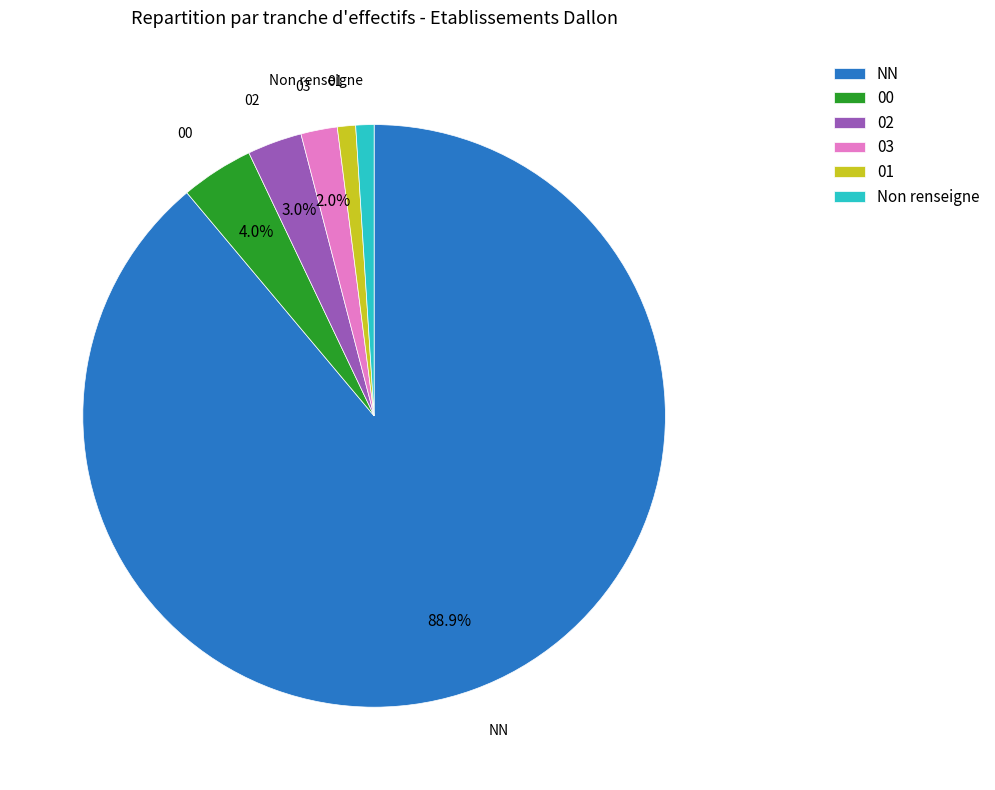

What percentage is the 02 slice, to the nearest percent?

3%